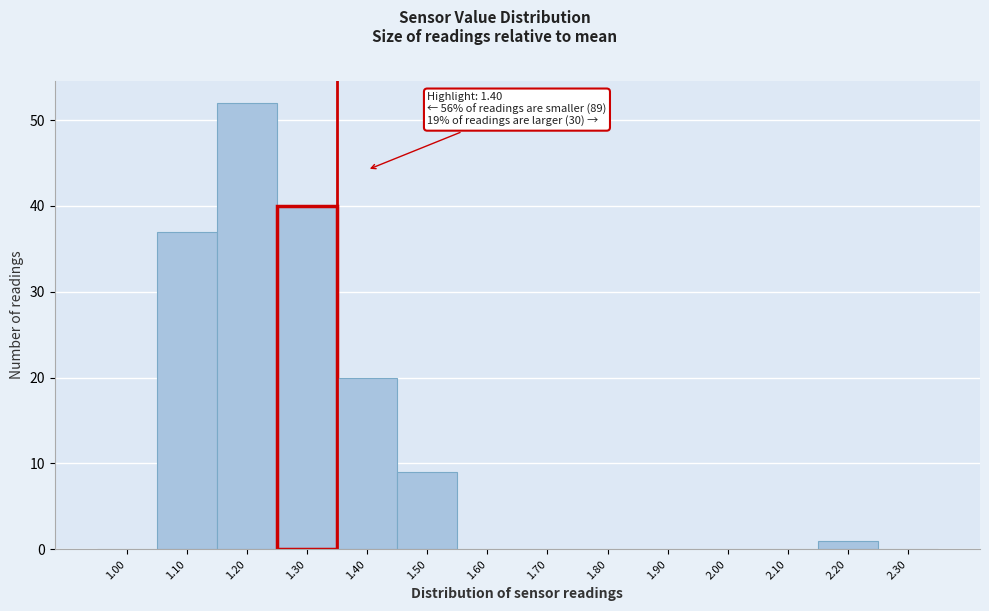

Reading left to right, list all the values displayed in this chart.

1.00=0	1.10=37	1.20=52	1.30=40	1.40=20	1.50=9	1.60=0	1.70=0	1.80=0	1.90=0	2.00=0	2.10=0	2.20=1	2.30=0